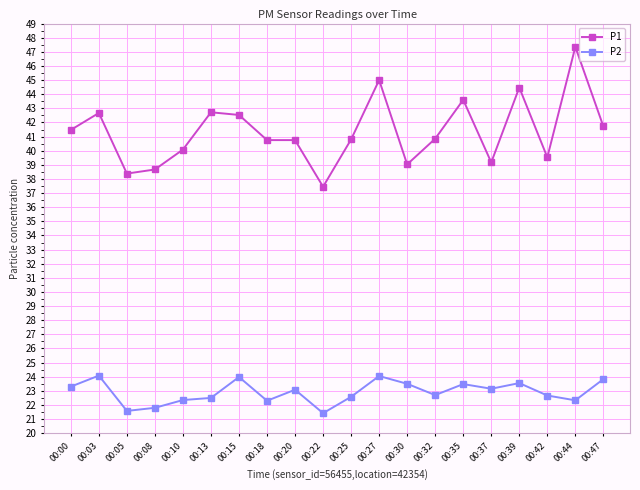

Read the P1 value at 00:00.

41.5